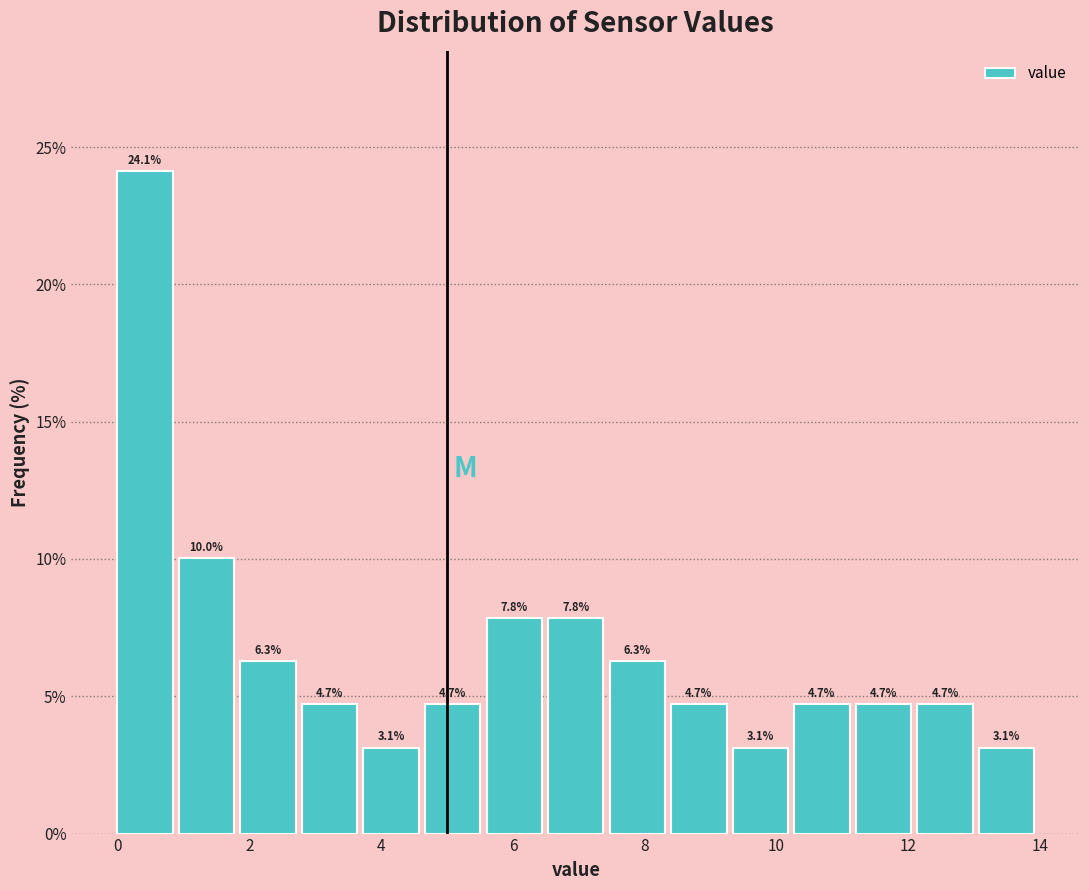

How tall is the bar that spans 3.8 to 4.6 on the x-axis? The bar edges are not printed on the chart, so give them approximately, as read against the axis.

3.1